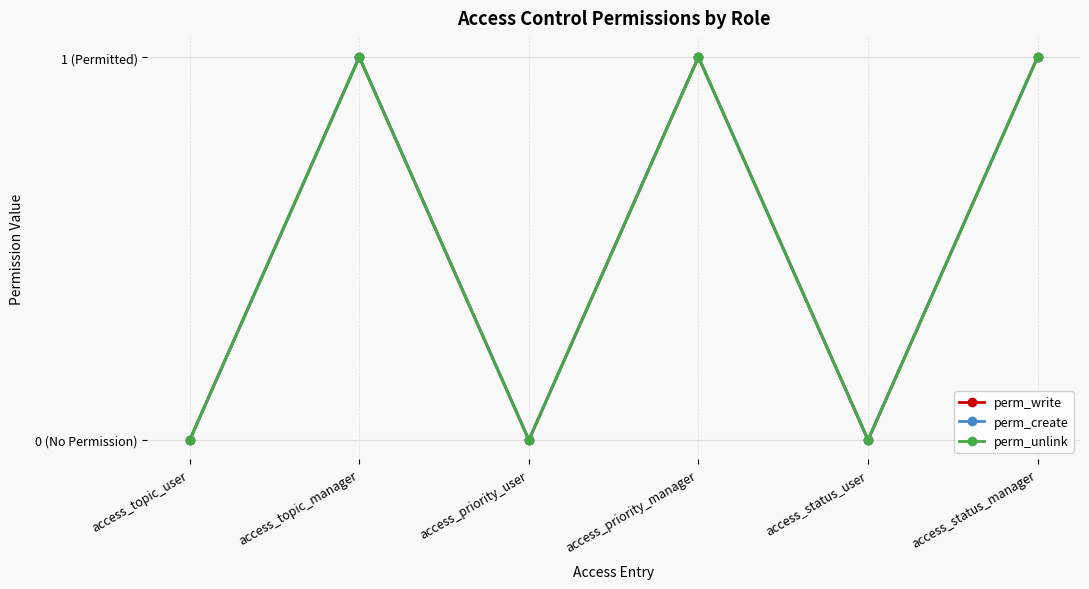

Is this an area chart (filled region under the line)?

No